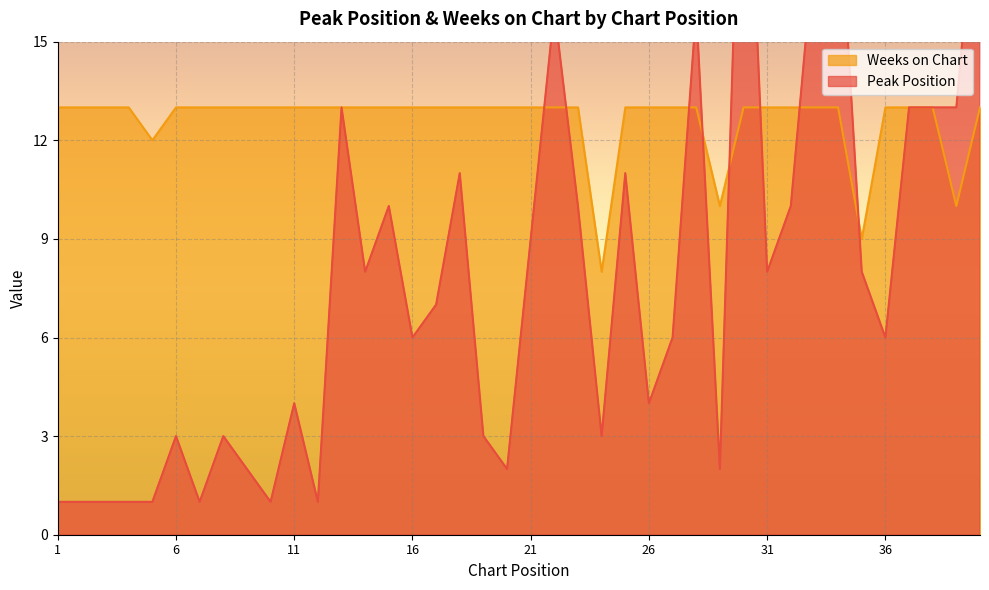

At how many categories does at least one series exceed 16?

4